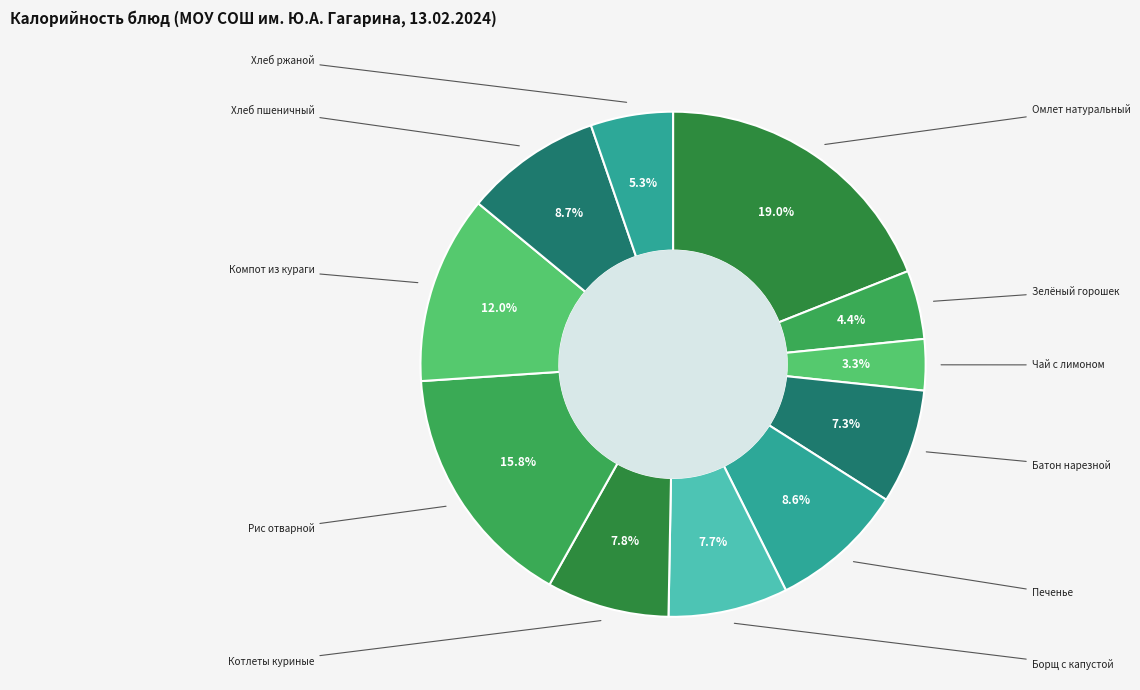

How many slices are in this pie chart?

11